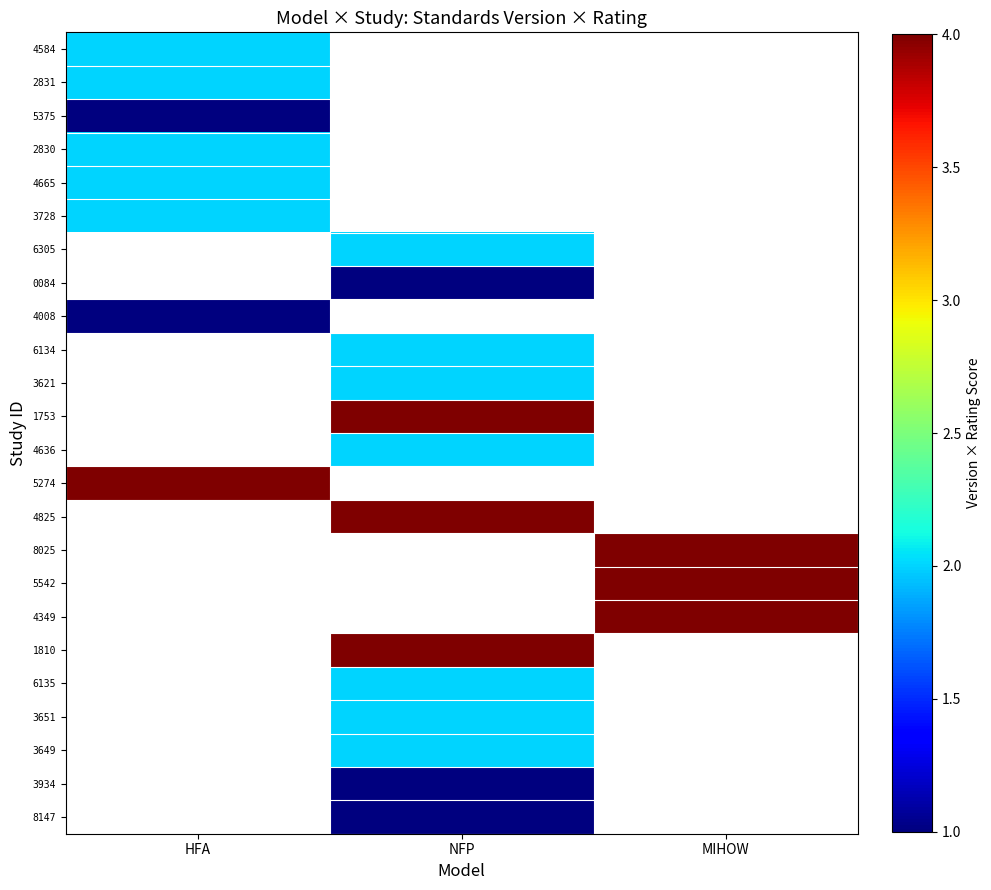

How many categories are shown in the chart?

3